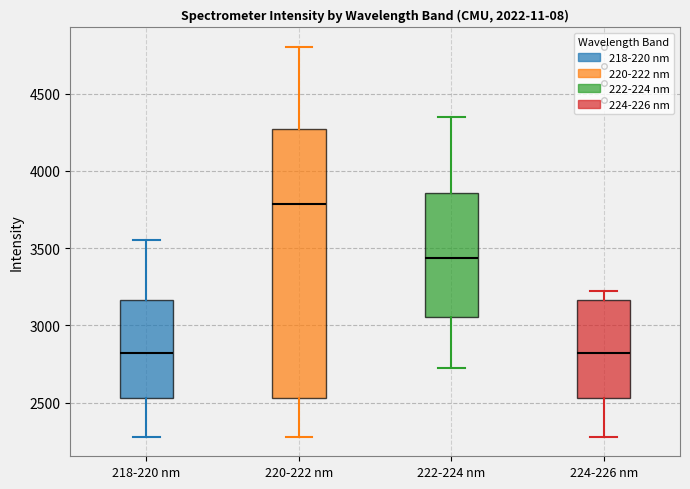

Reading left to right, transcribe this box plot: for each box, give where its median line is, the range the box spans, and where its two whiskers end, as read against the y-axis. The values are not printed on the chart, so give them approximately, as read against the axis.

218-220 nm: median 2800, box 2550 to 3150, whiskers 2300 to 3550
220-222 nm: median 3800, box 2550 to 4250, whiskers 2300 to 4800
222-224 nm: median 3450, box 3050 to 3850, whiskers 2750 to 4350
224-226 nm: median 2800, box 2550 to 3150, whiskers 2300 to 3200